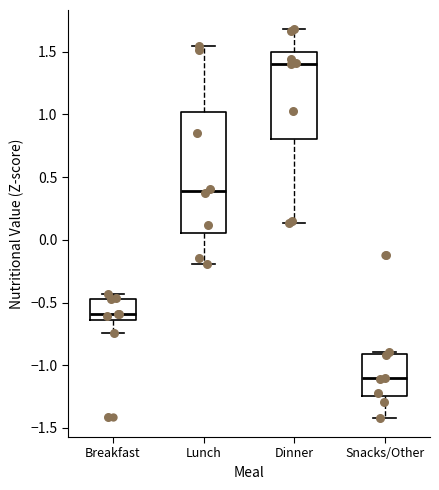

Where does the lower whisker of the box for Dinner end on the y-axis? The values are not printed on the chart, so give them approximately, as read against the axis.

0.15